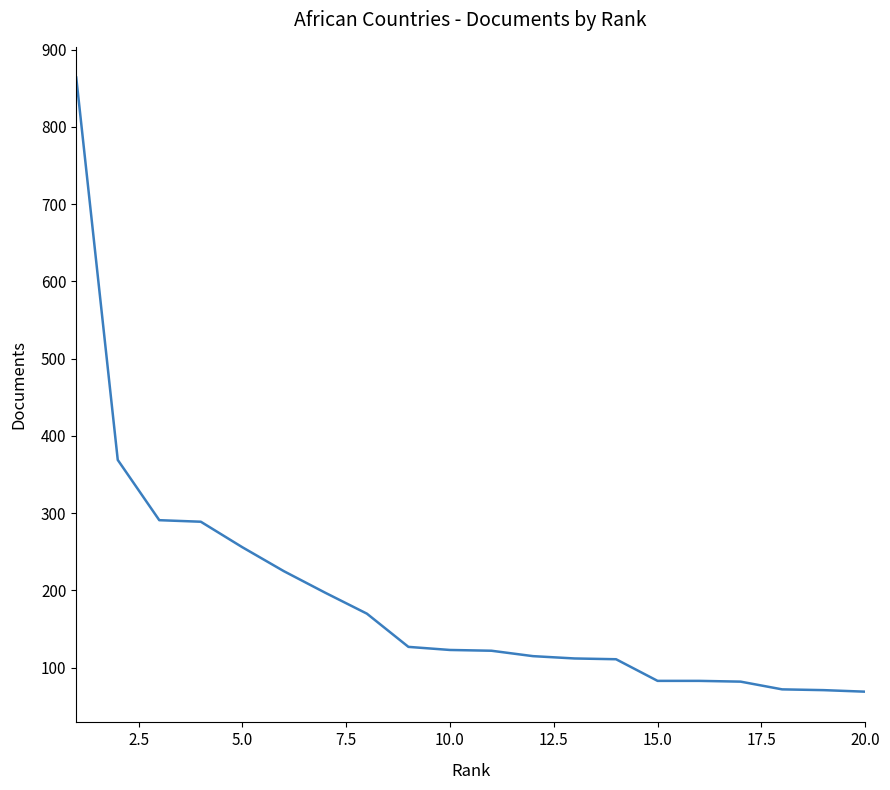

What is the average value?

192